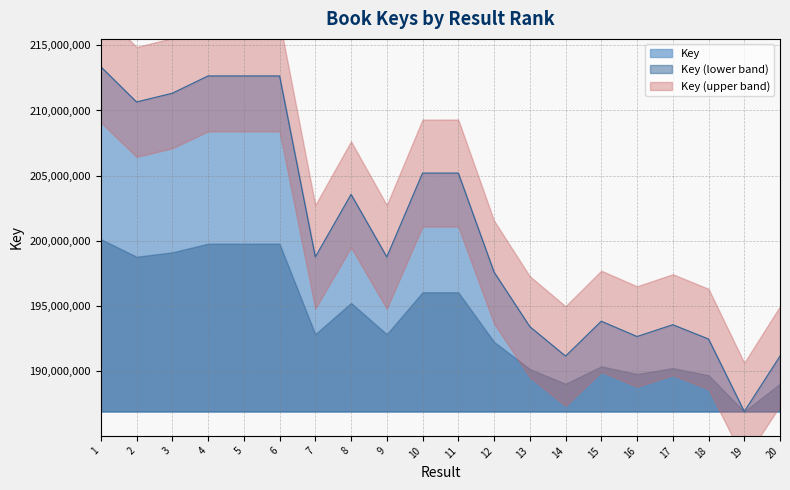

What is the greatest value displayed?

213360694